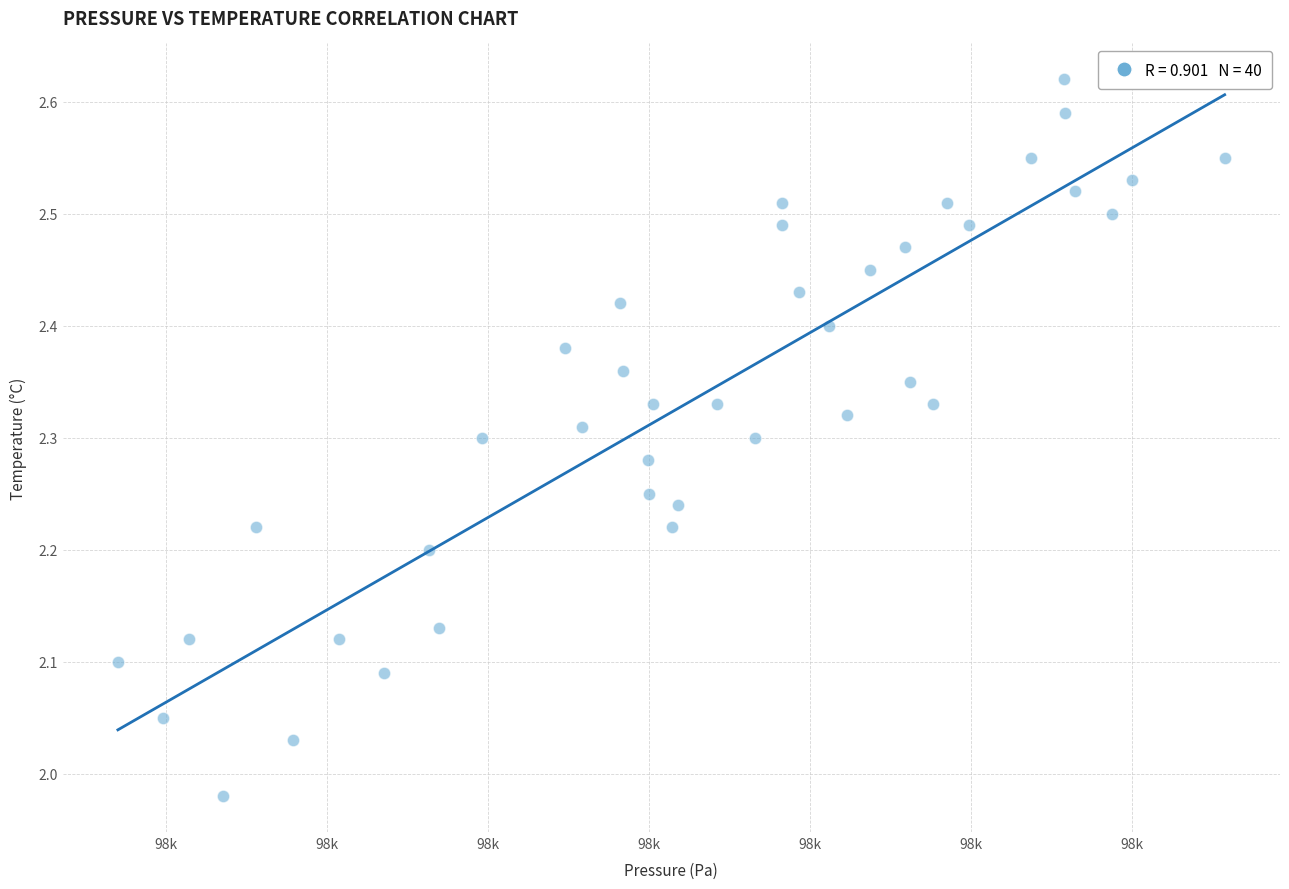

What is the range of X values (max minus min)?

137.4